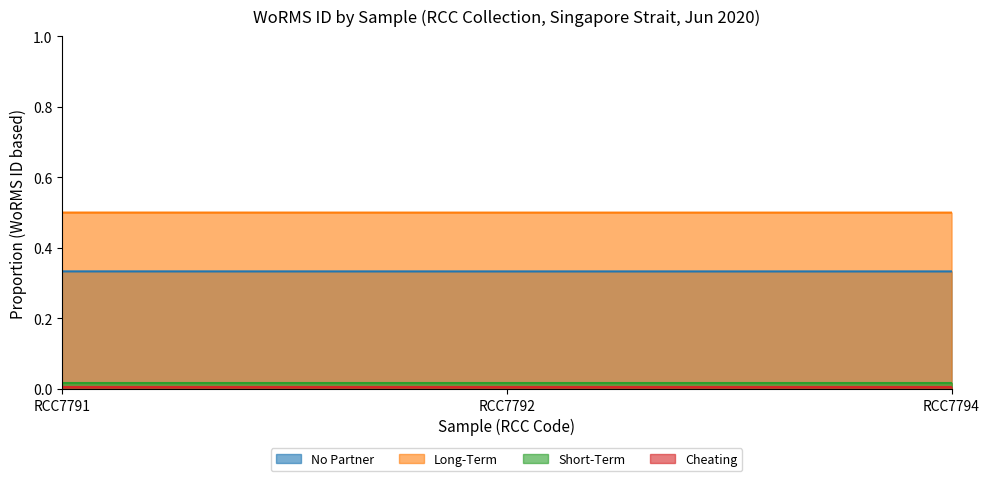

Is it true that Long-Term equals 0.7 at RCC7792?

False